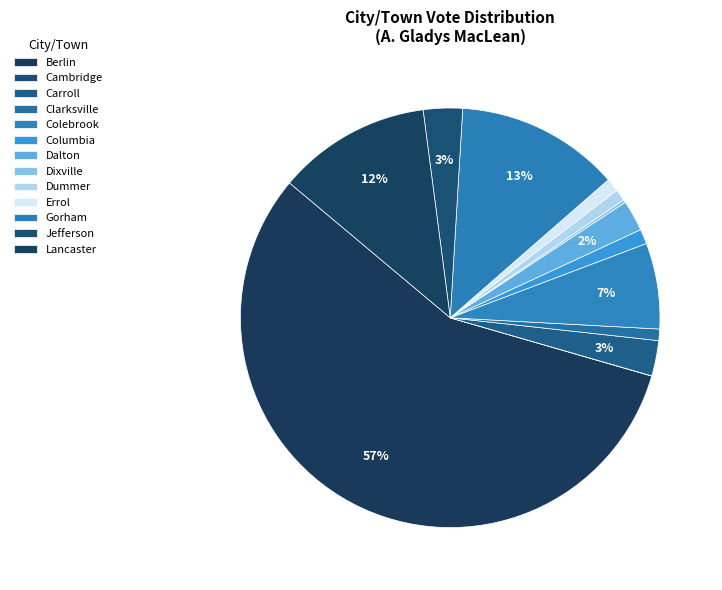

Between Dummer and Errol, which is larger?

Errol